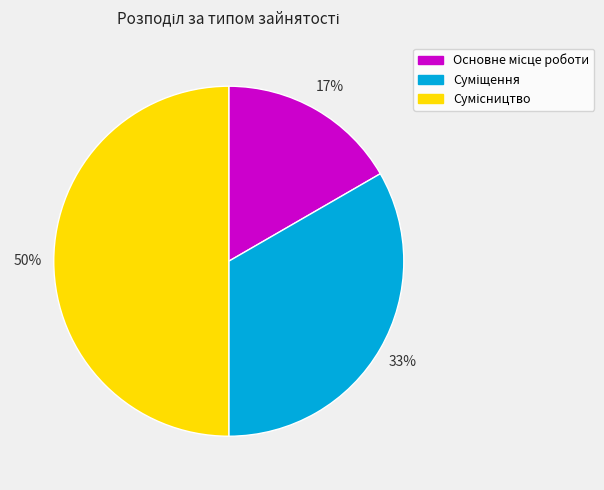

To the nearest percent, what is the difference between the largest and smallest slice percentages?

33%